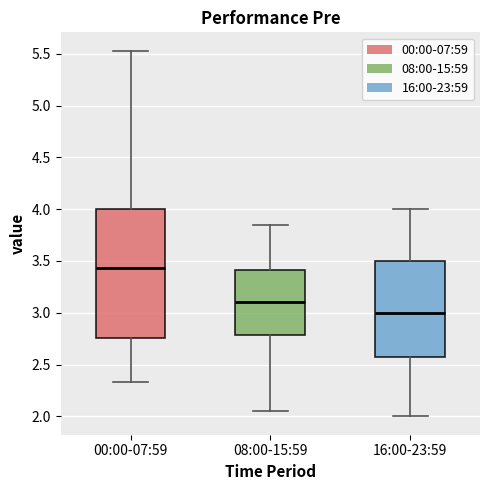

Where does the median line of the box for 00:00-07:59 sit on the y-axis? The values are not printed on the chart, so give them approximately, as read against the axis.

3.45